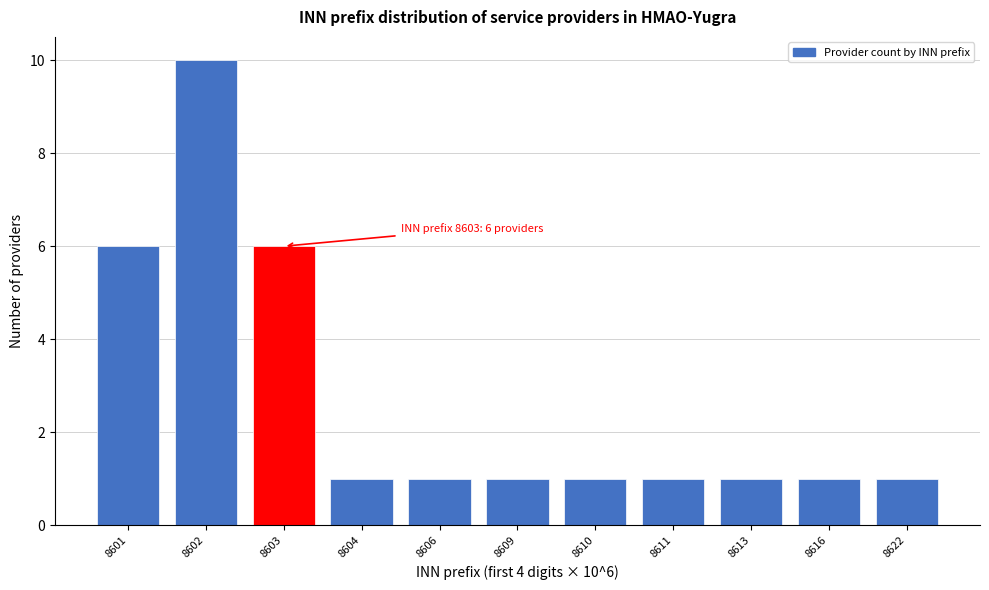

Reading left to right, what are all the values shown in this chart?

6	10	6	1	1	1	1	1	1	1	1